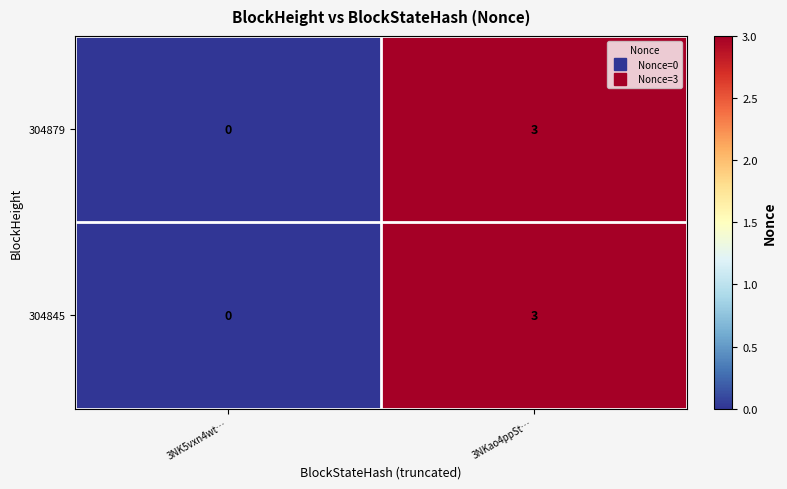

What is the sum of the 304879 values at 3NKao4ppSt… and 3NK5vxn4wt…?

3